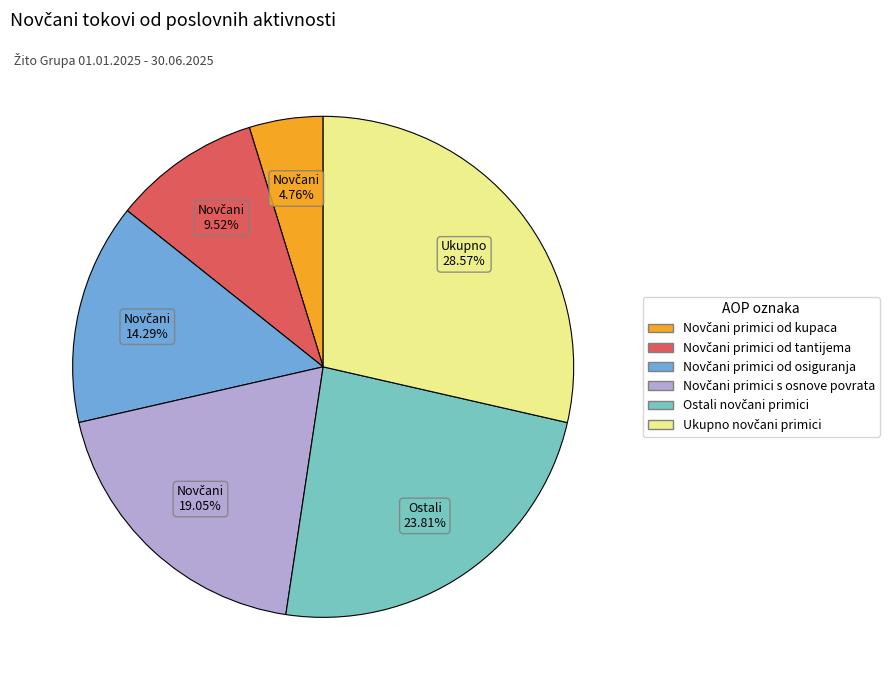

Does any single category account for the majority?

No